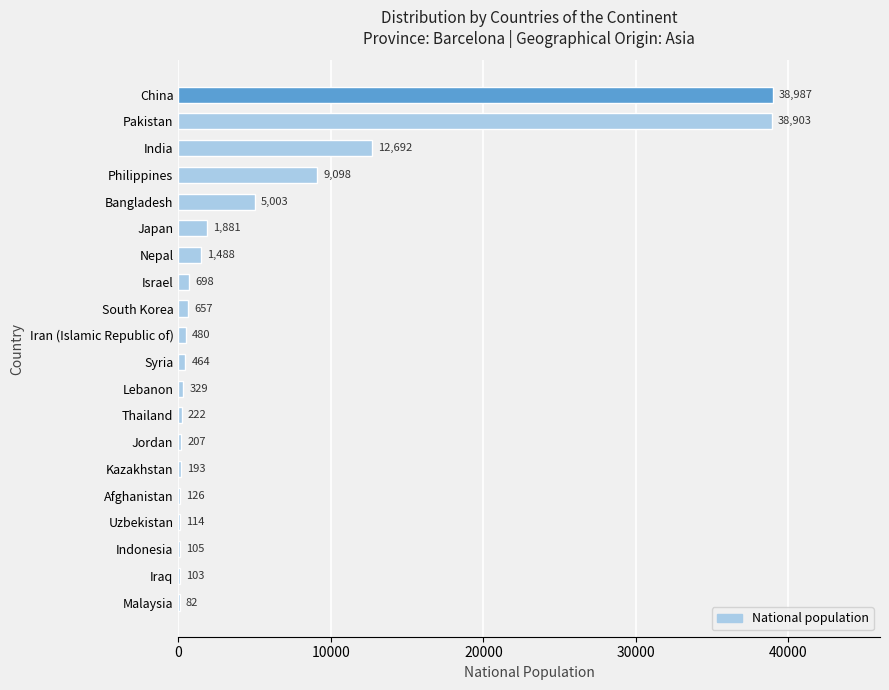

What is the change in value from Uzbekistan to Malaysia?

-32